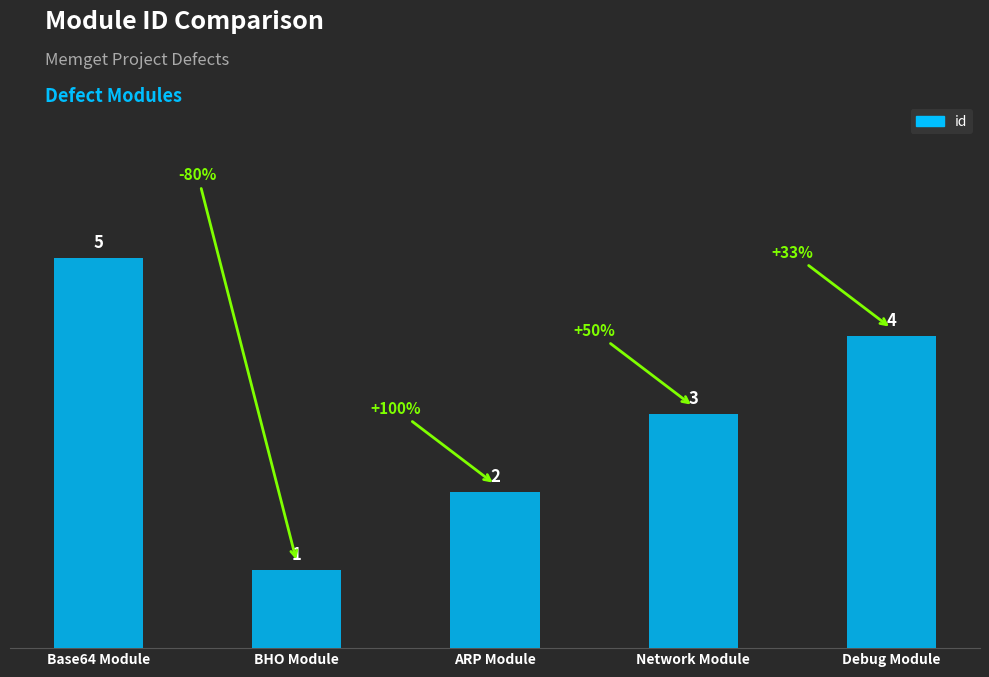

Between Debug Module and Network Module, which is larger?

Debug Module